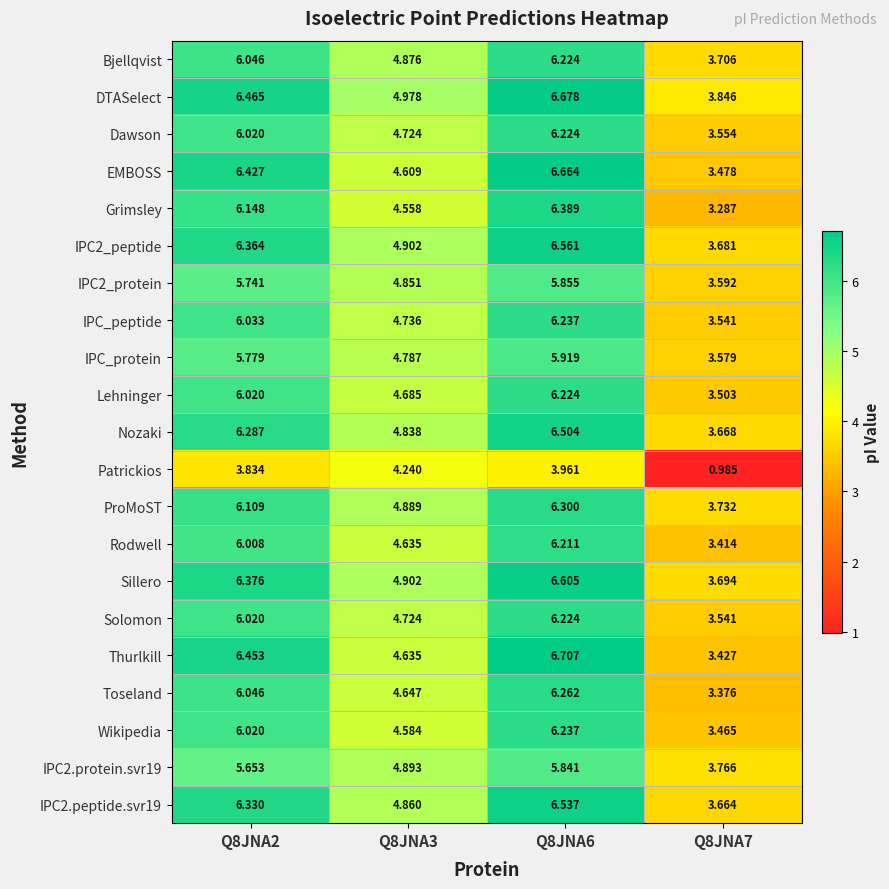

Which series has the largest total across all categories?

DTASelect